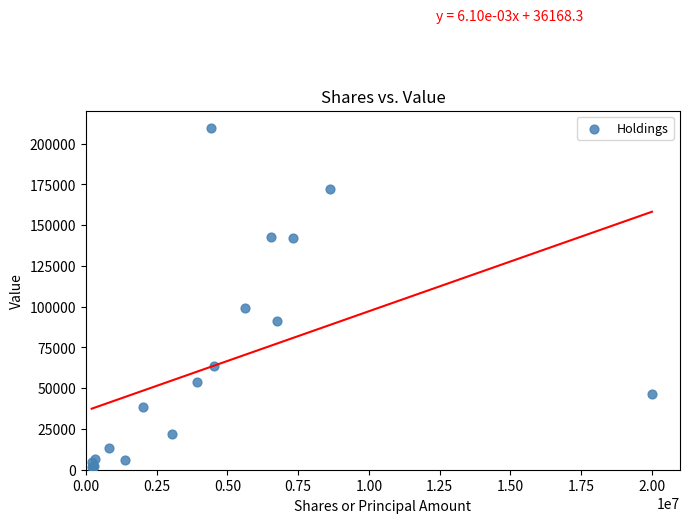

What Y value in the scatter plot is closest to 105678?

99135